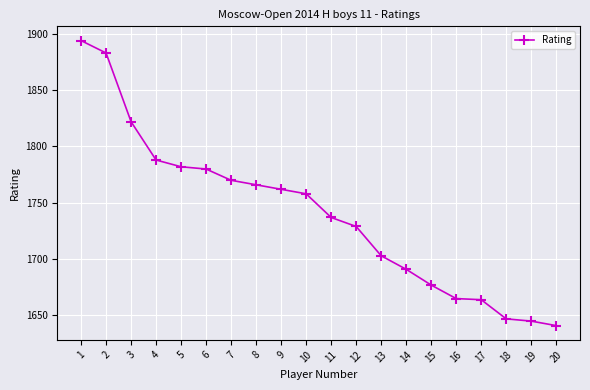

What is the greatest value displayed?

1894